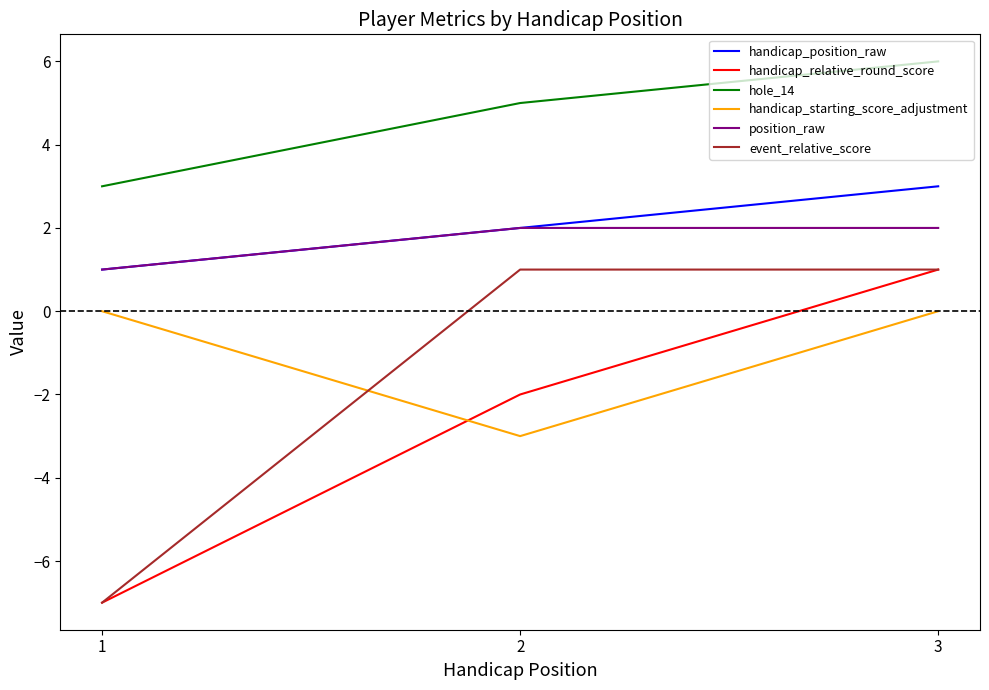

At which category is the sum across all series the highest?

3